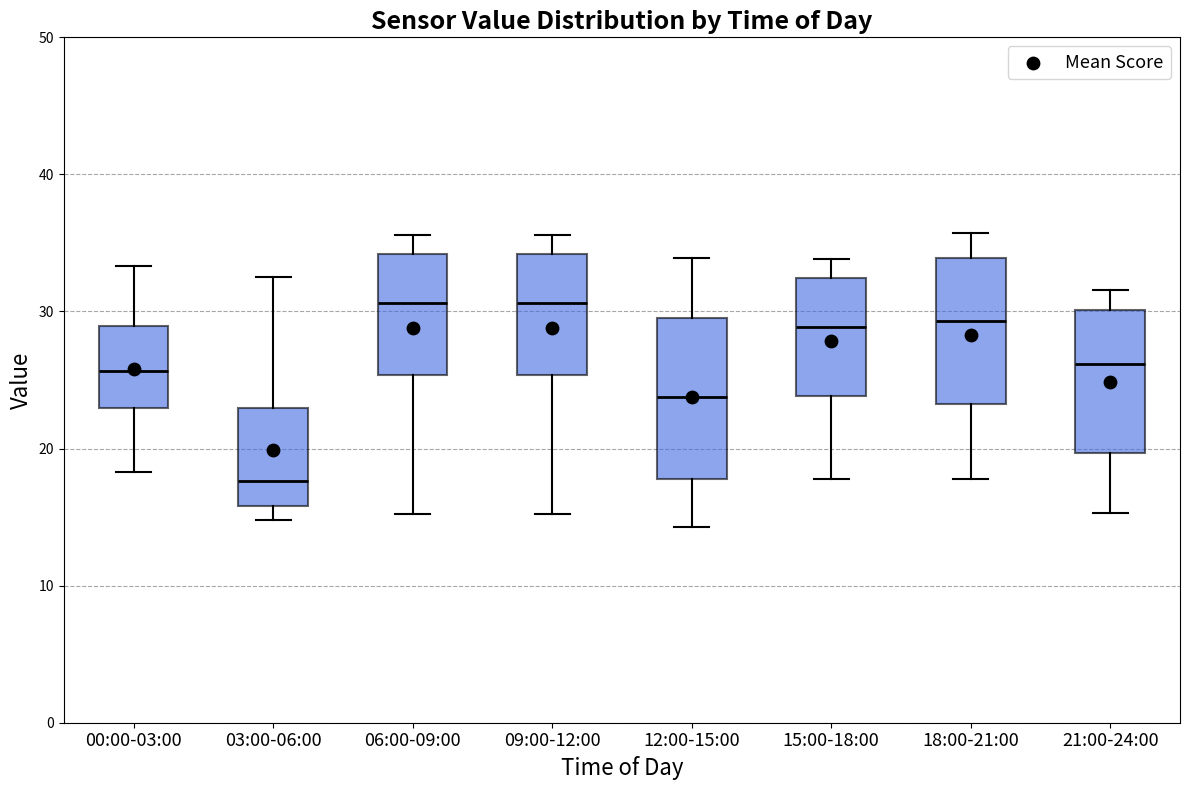

Where is the upper edge of the box for 03:00-06:00 on the y-axis? The values are not printed on the chart, so give them approximately, as read against the axis.

23